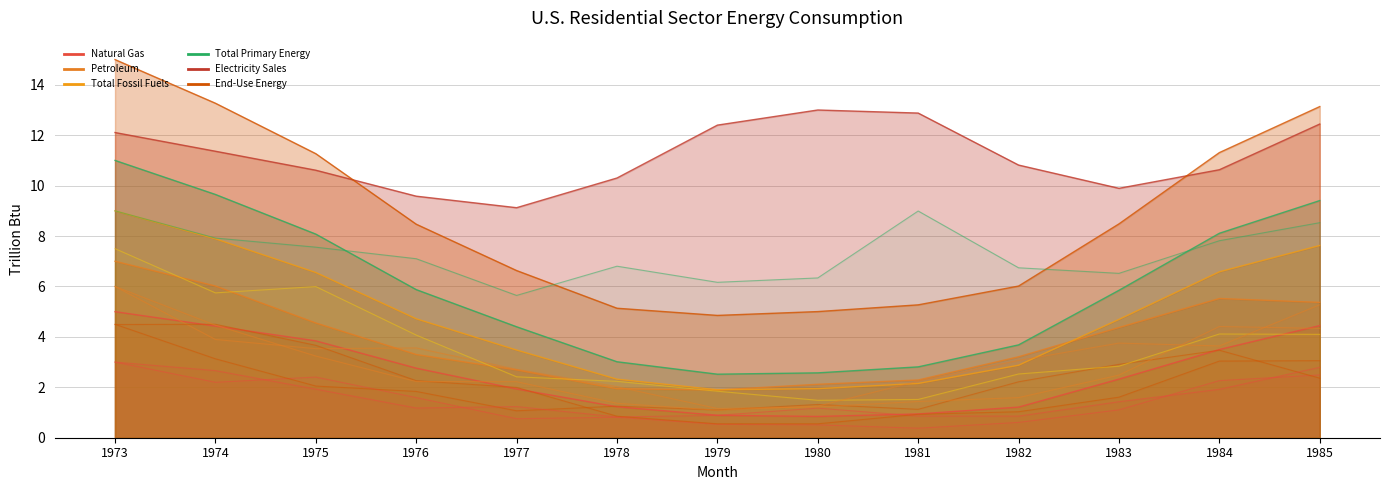

Which series has the largest total across all categories?

Electricity Sales